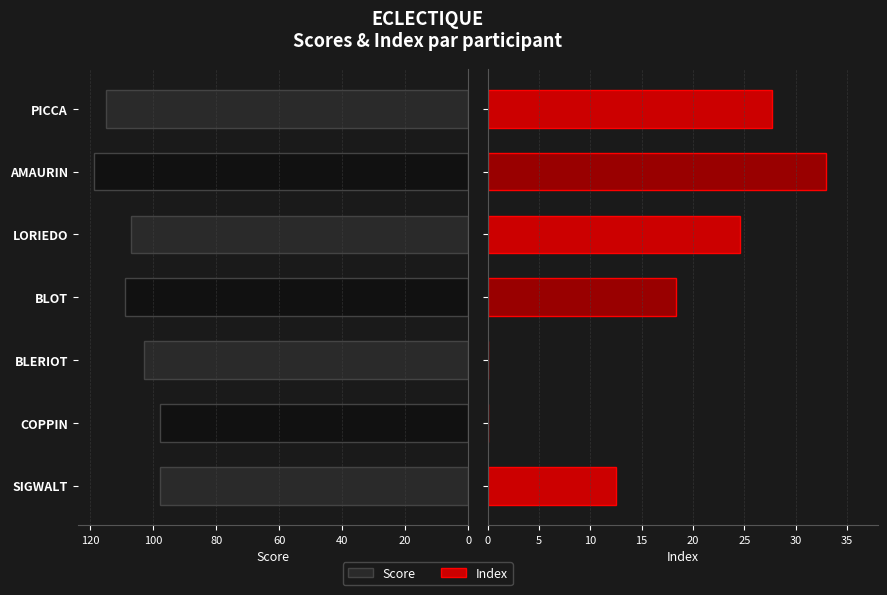

Are the bars grouped side by side (vs. stacked)?

Yes